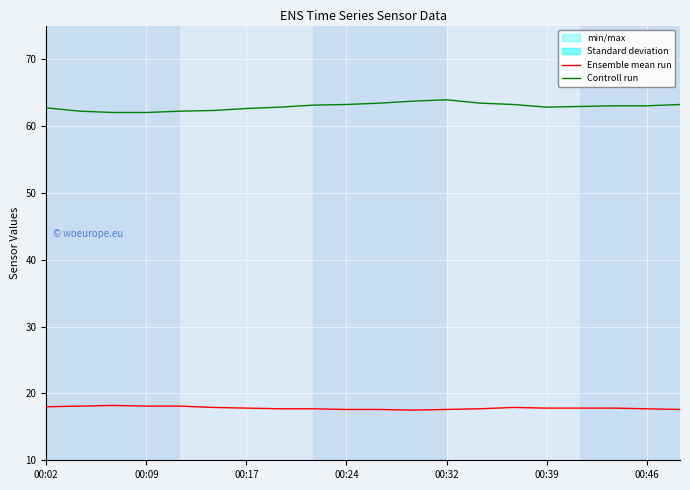

Is it true that Controll run equals 35.1 at 00:39?

False